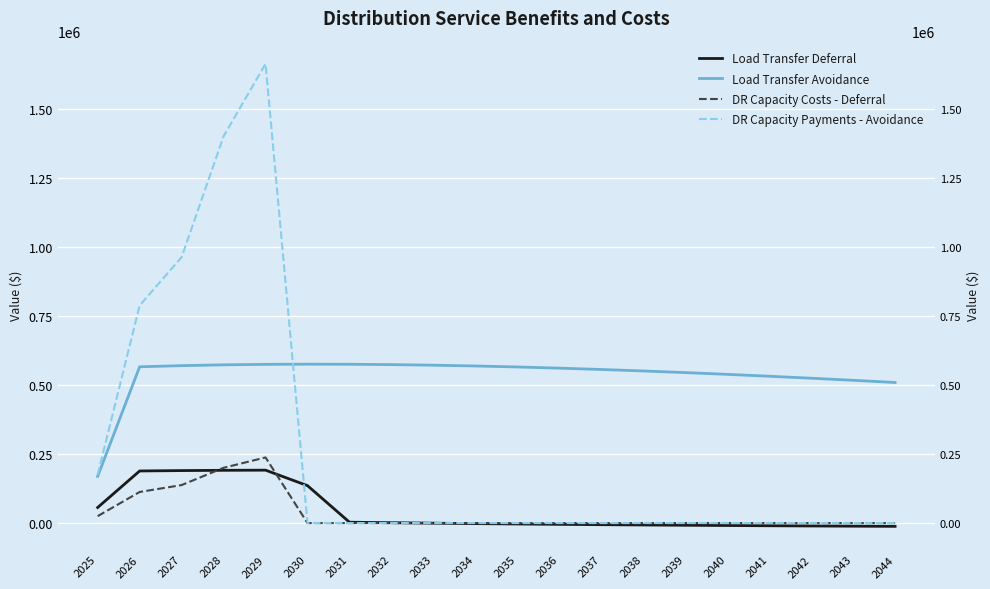

True or false: Load Transfer Deferral and Load Transfer Avoidance cross at least once.

False